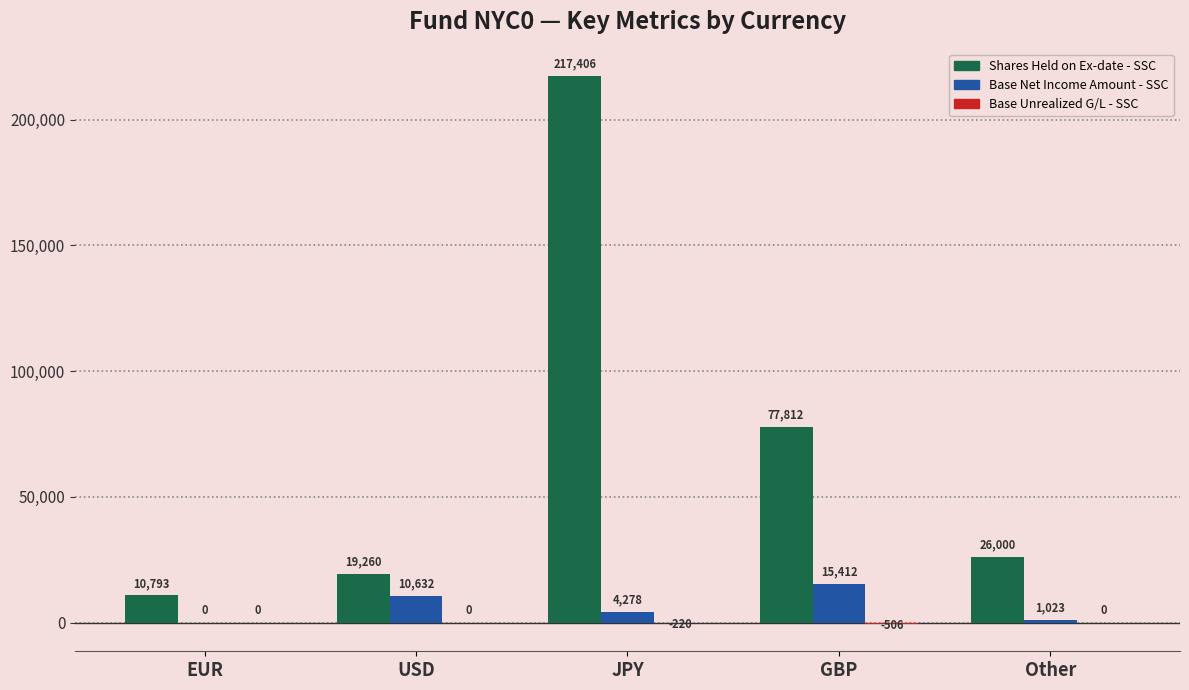

Count the number of categories in the chart.

5